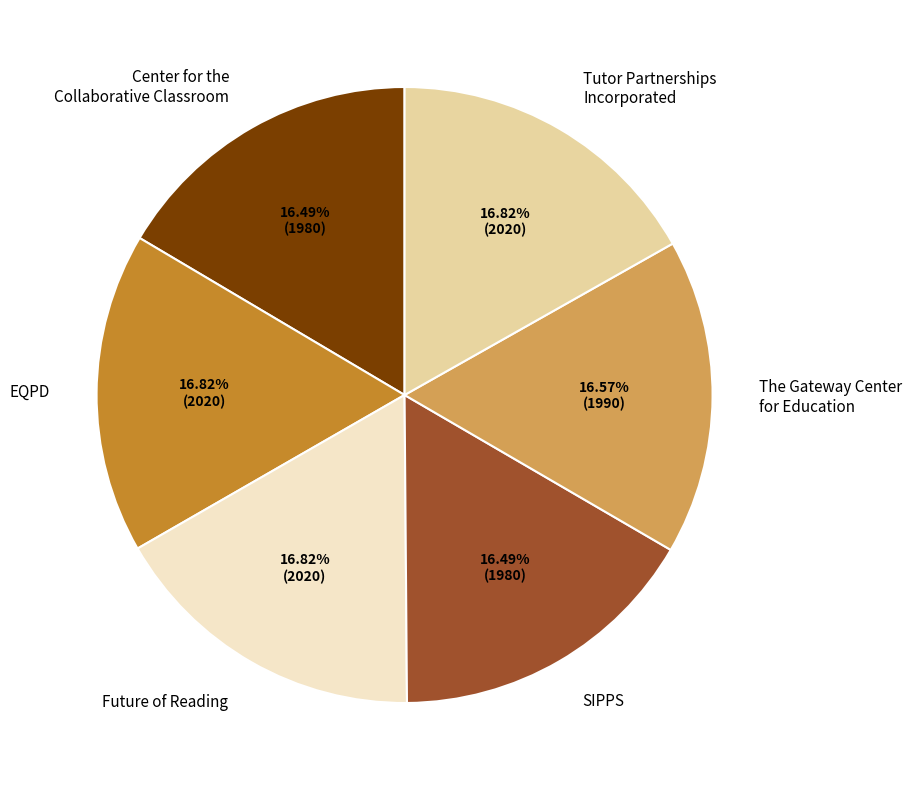

What is the ratio of the value at The Gateway Center for Education to the value at EQPD?

1.0